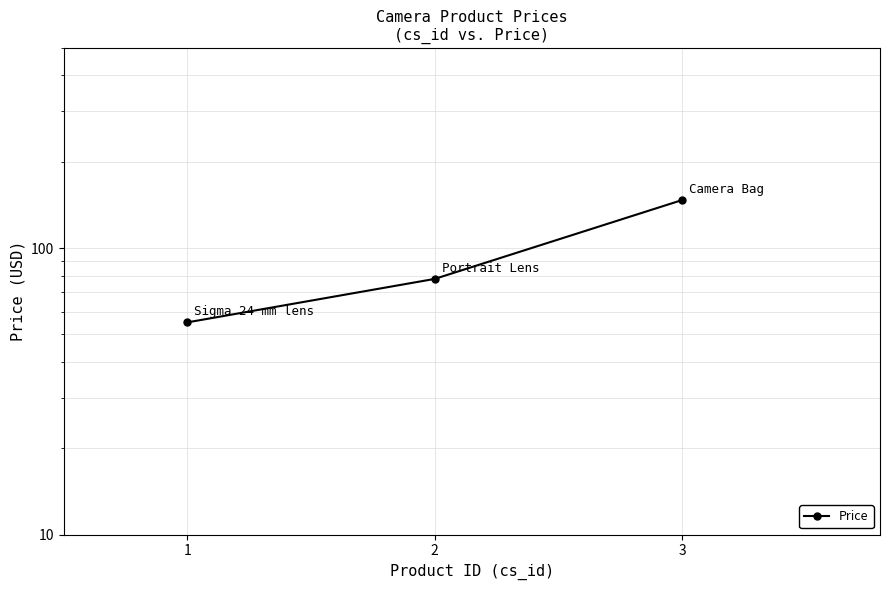

Reading left to right, what are all the values shown in this chart?

55	78	147